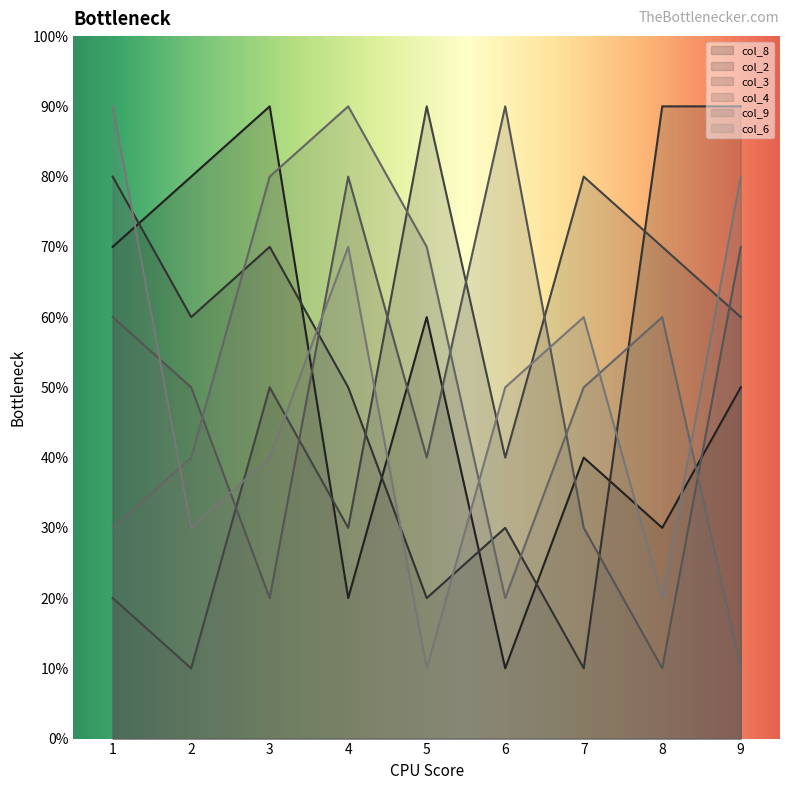

Where do col_6 and col_8 first cross each other?

1 and 2